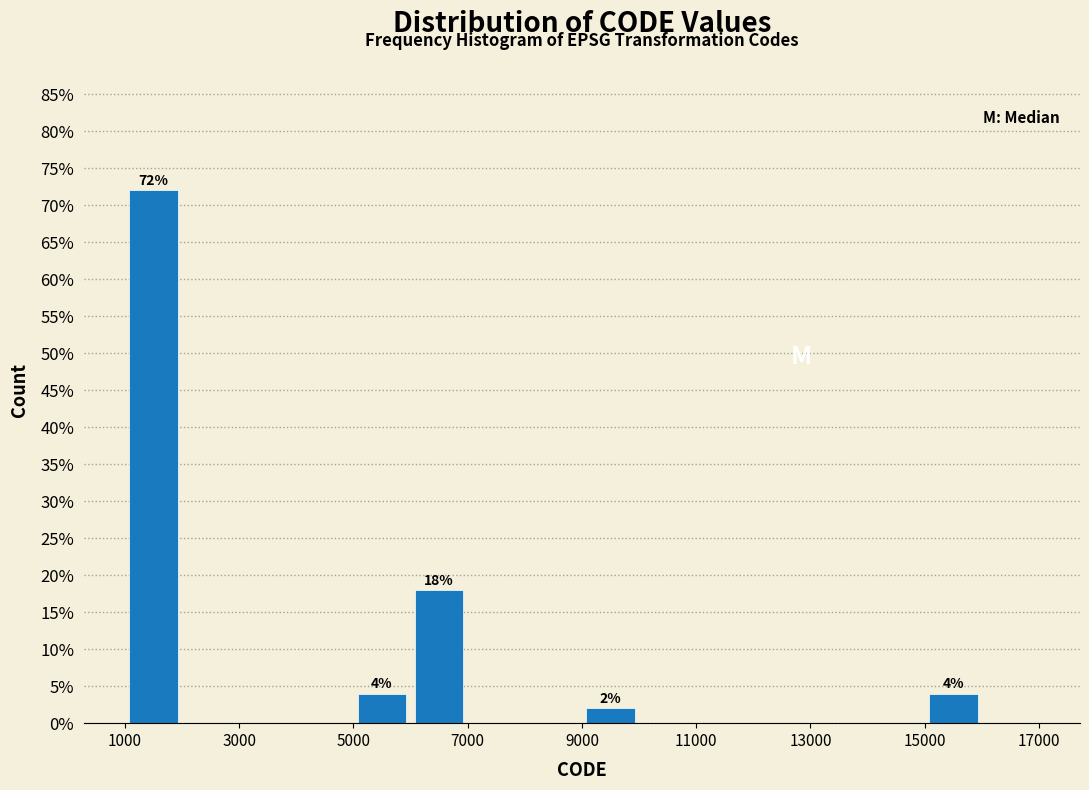

Which range on the x-axis has the tallest bar?

1000 to 2000